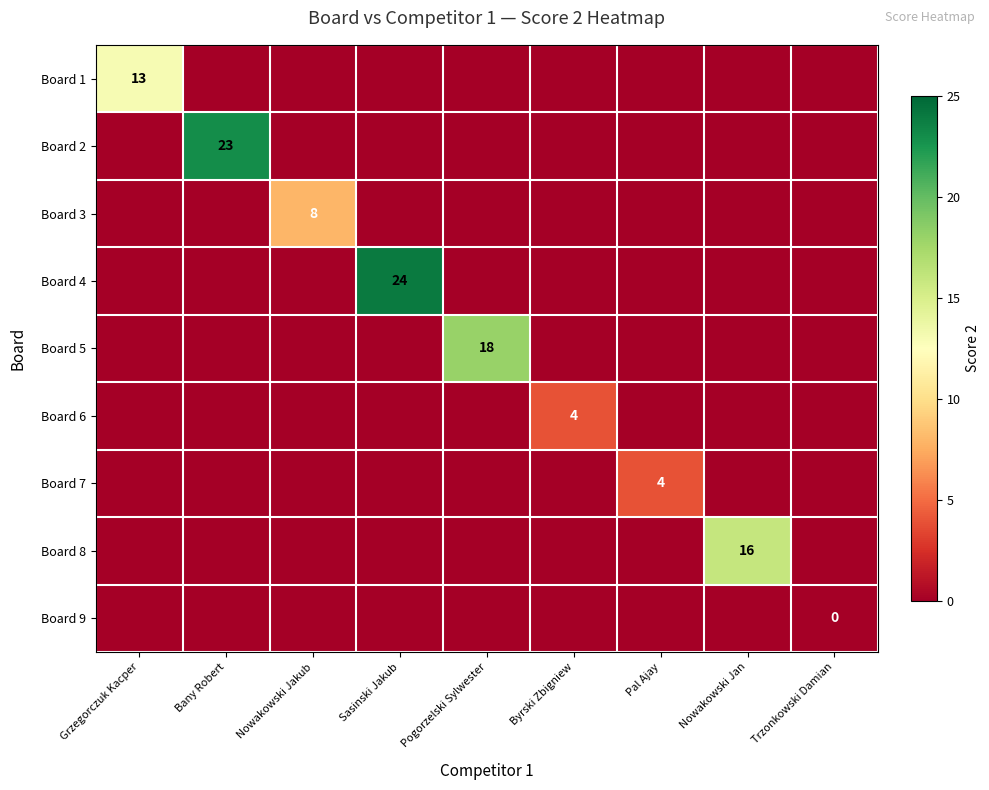

The value of Board 8 at Nowakowski Jan is 4. True or false?

False